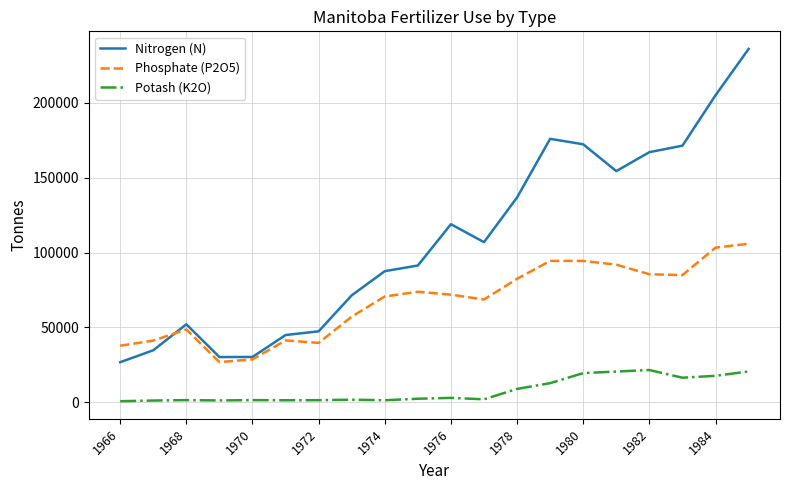

List the series in order of their overall mean, lowest first.

Potash (K2O), Phosphate (P2O5), Nitrogen (N)